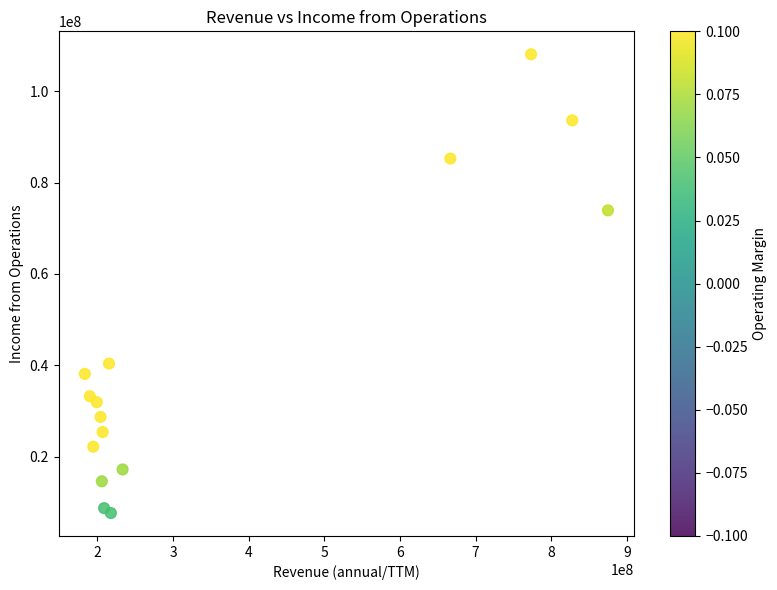

What Y value in the scatter plot is closest to 57876500?

73923000